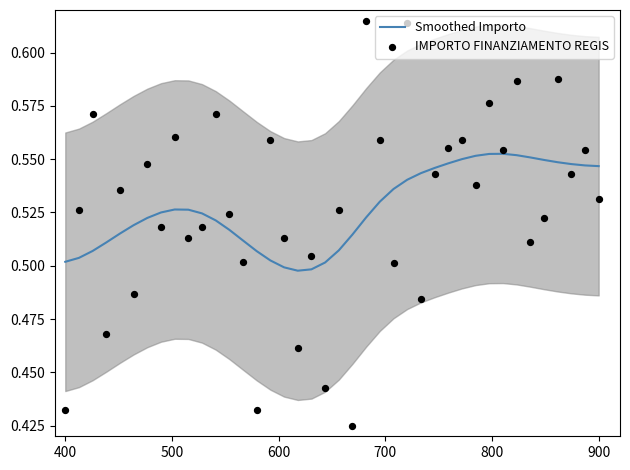

Which series has the widest spread of Y values?

IMPORTO FINANZIAMENTO REGIS